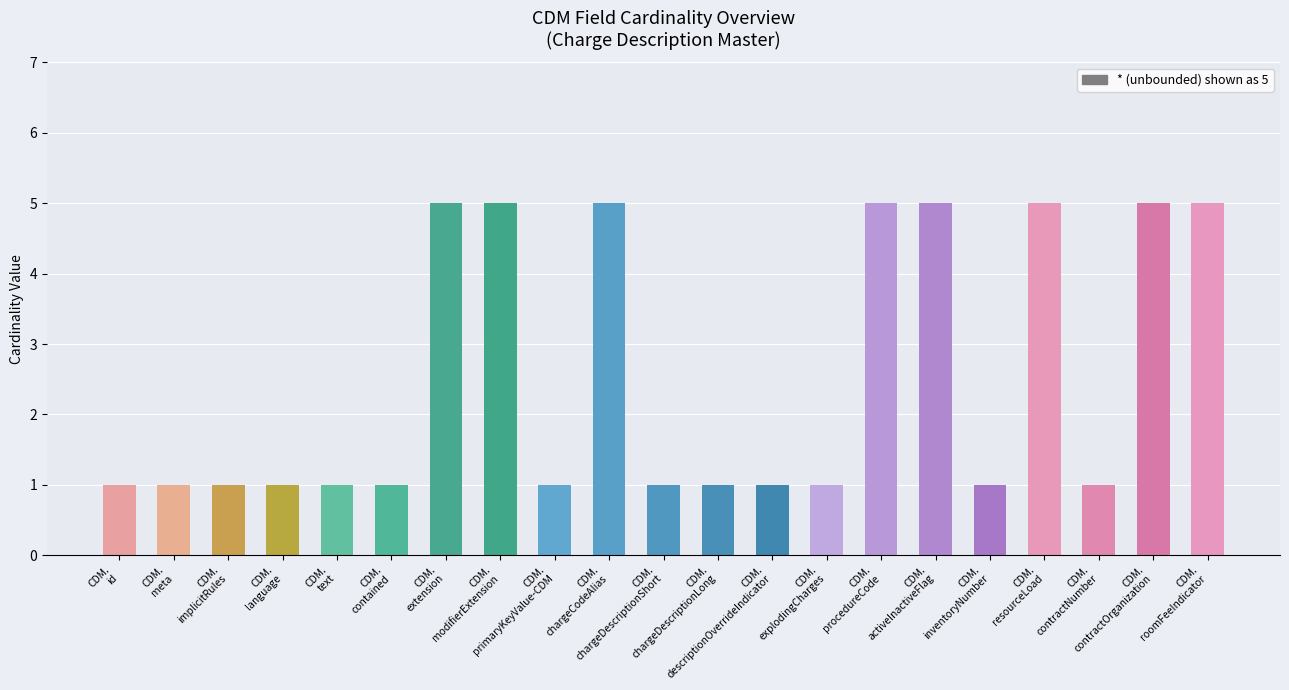

What is the value of the 12th bar from the left?

1